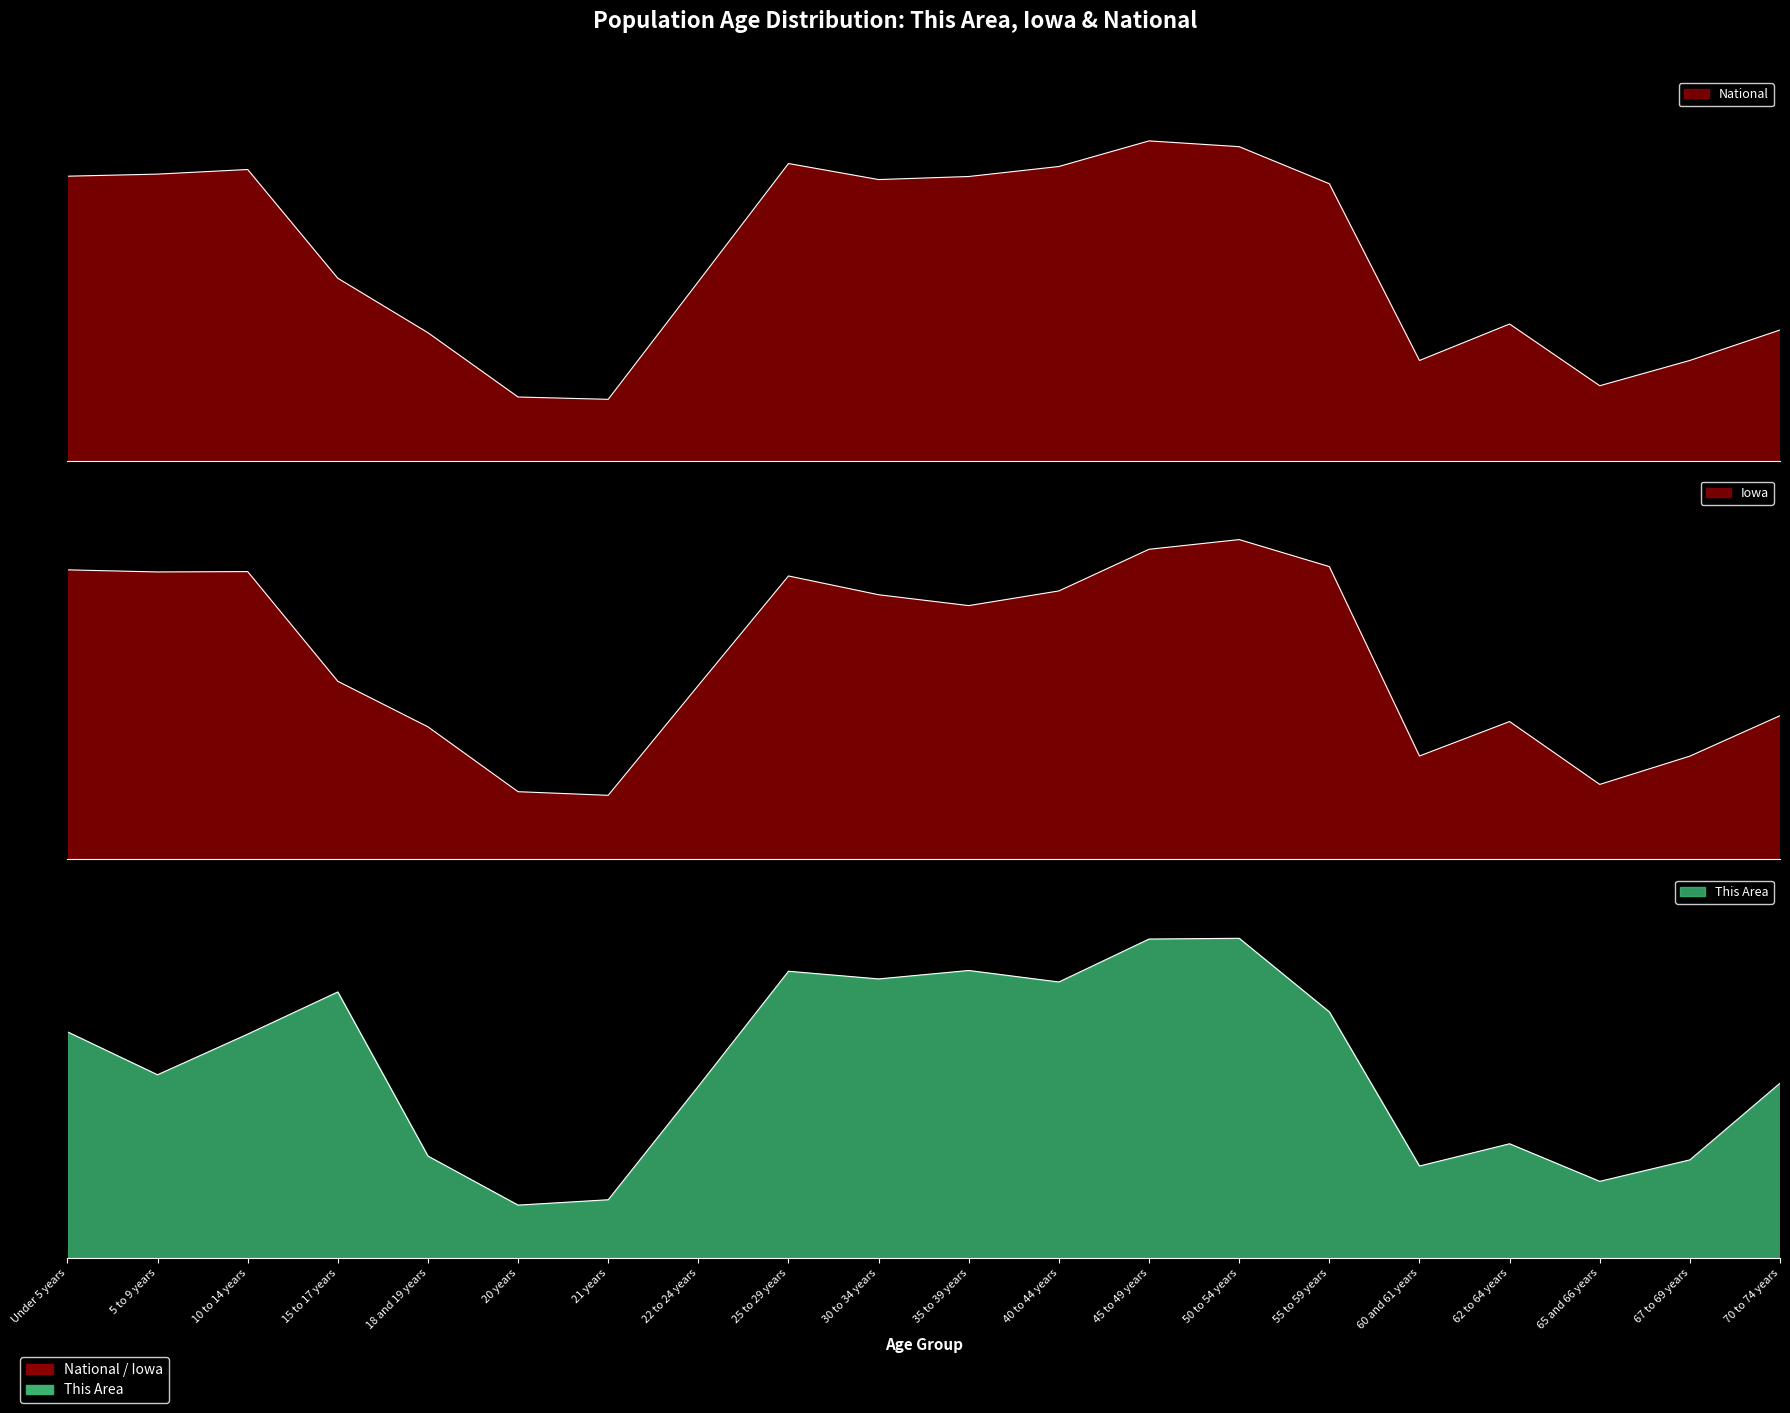

What is the maximum value shown in the chart?

1.0